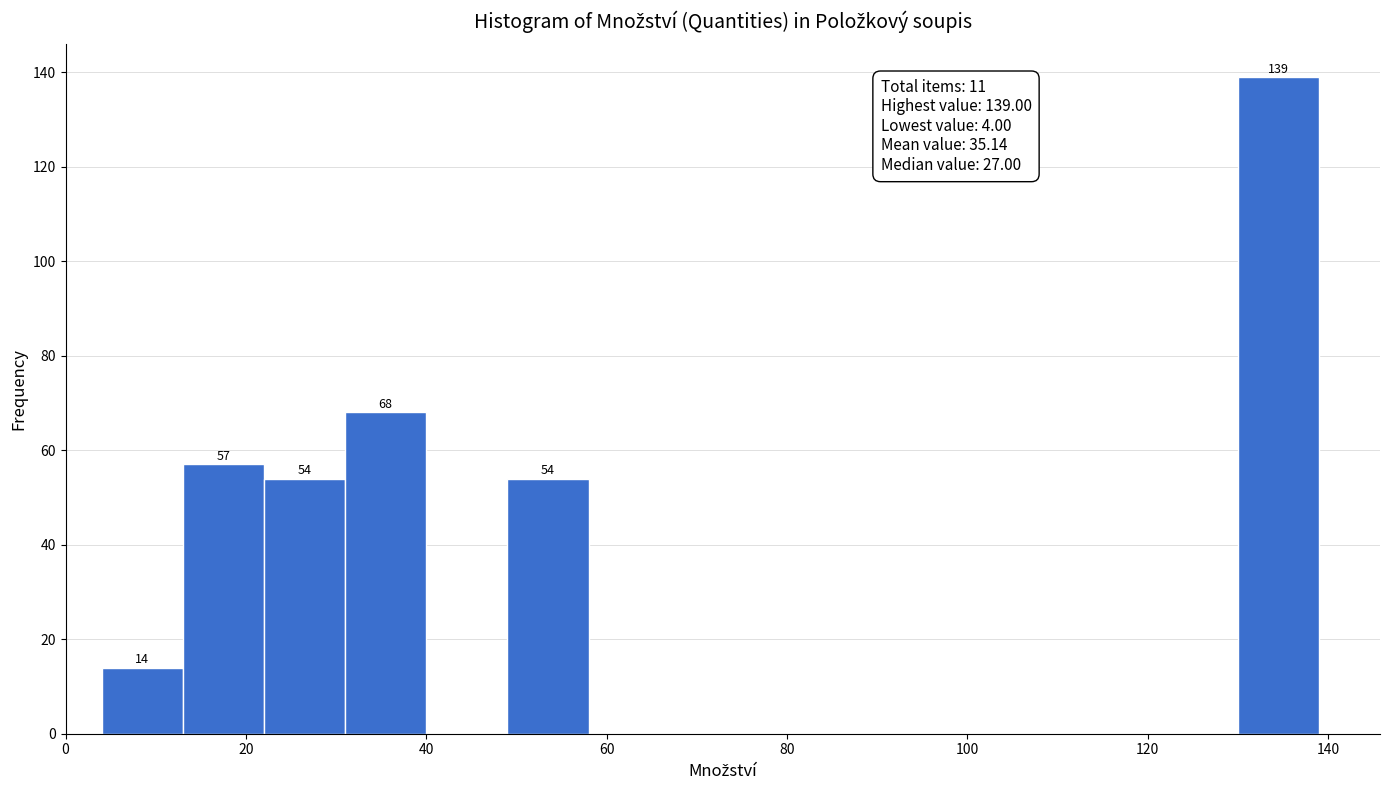

Over which range of the x-axis is the bar tallest?

130 to 139